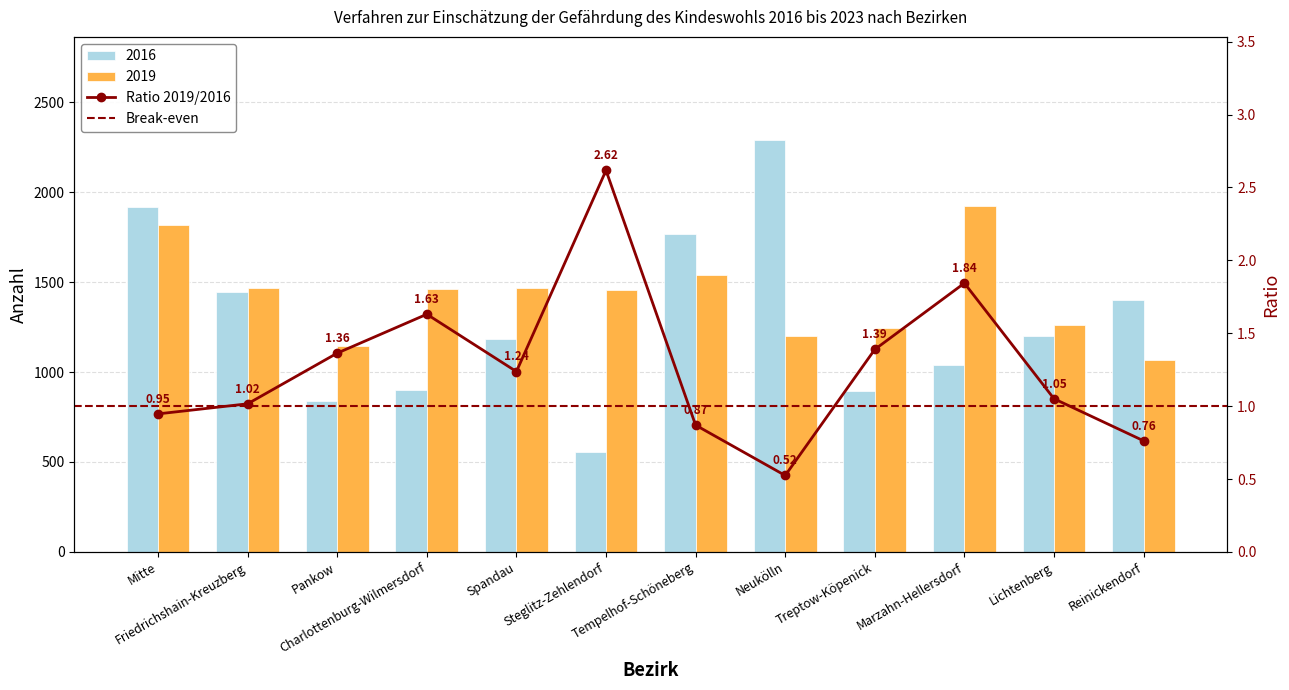

At which category is the sum across all series the highest?

Mitte